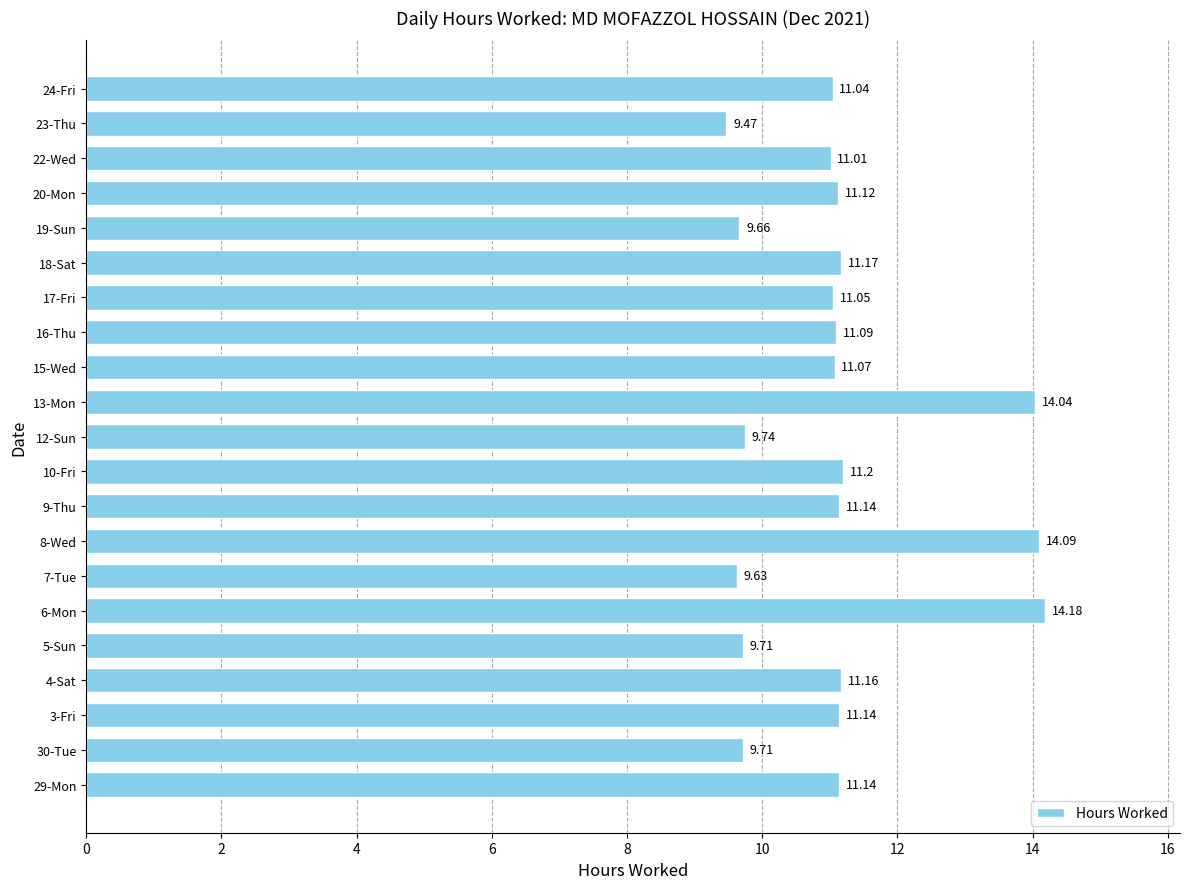

How many data points are less than 11?

6